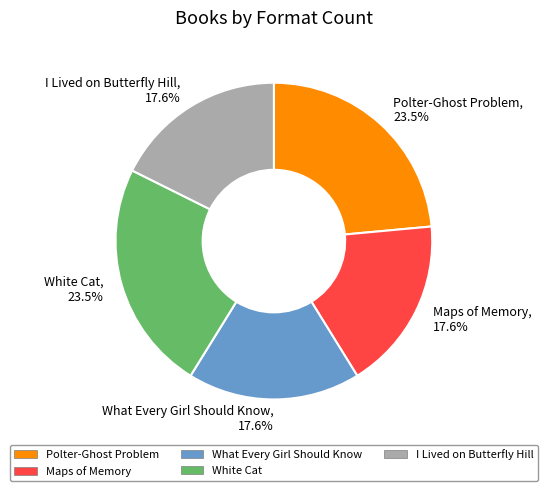

Combined, what portion of the pie is Polter-Ghost Problem and What Every Girl Should Know?

41.2%